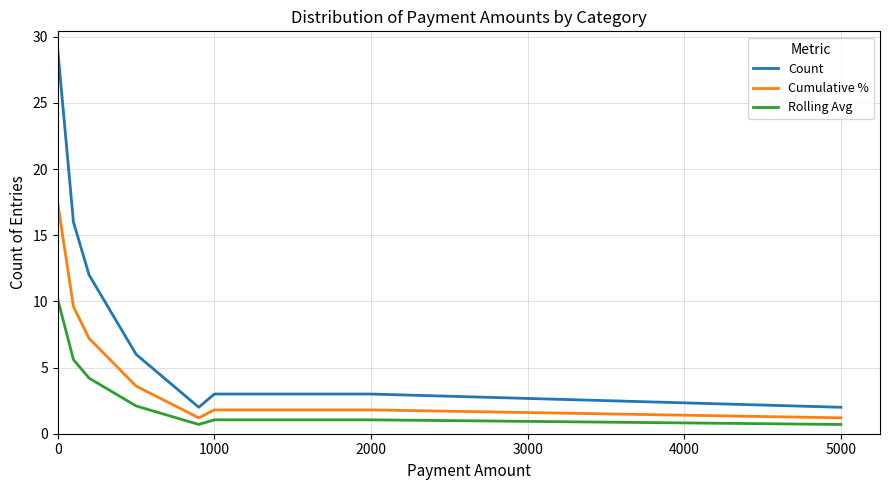

What is the minimum value for Cumulative %?

1.2